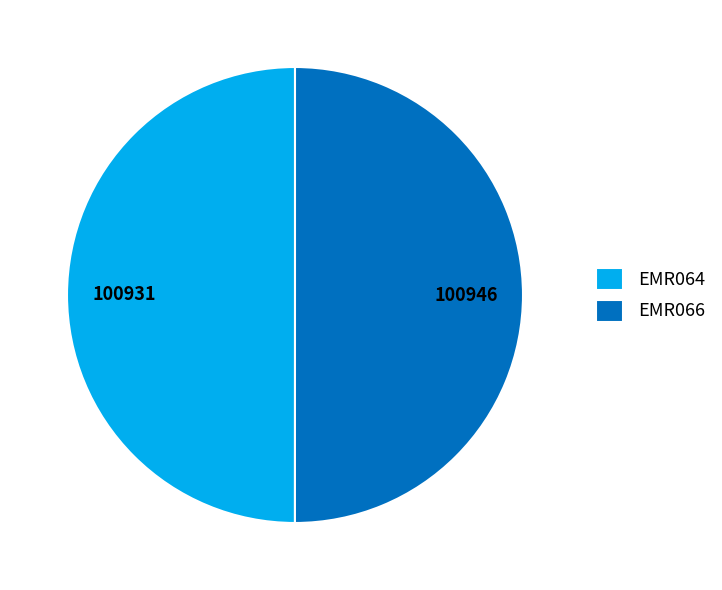

Is it true that EMR066 is 55% of the pie?

False